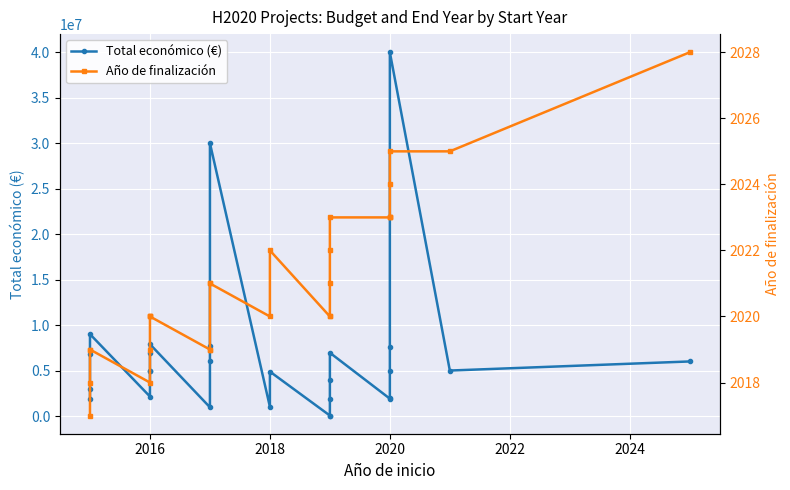

True or false: Total económico (€) and Año de finalización cross at least once.

False